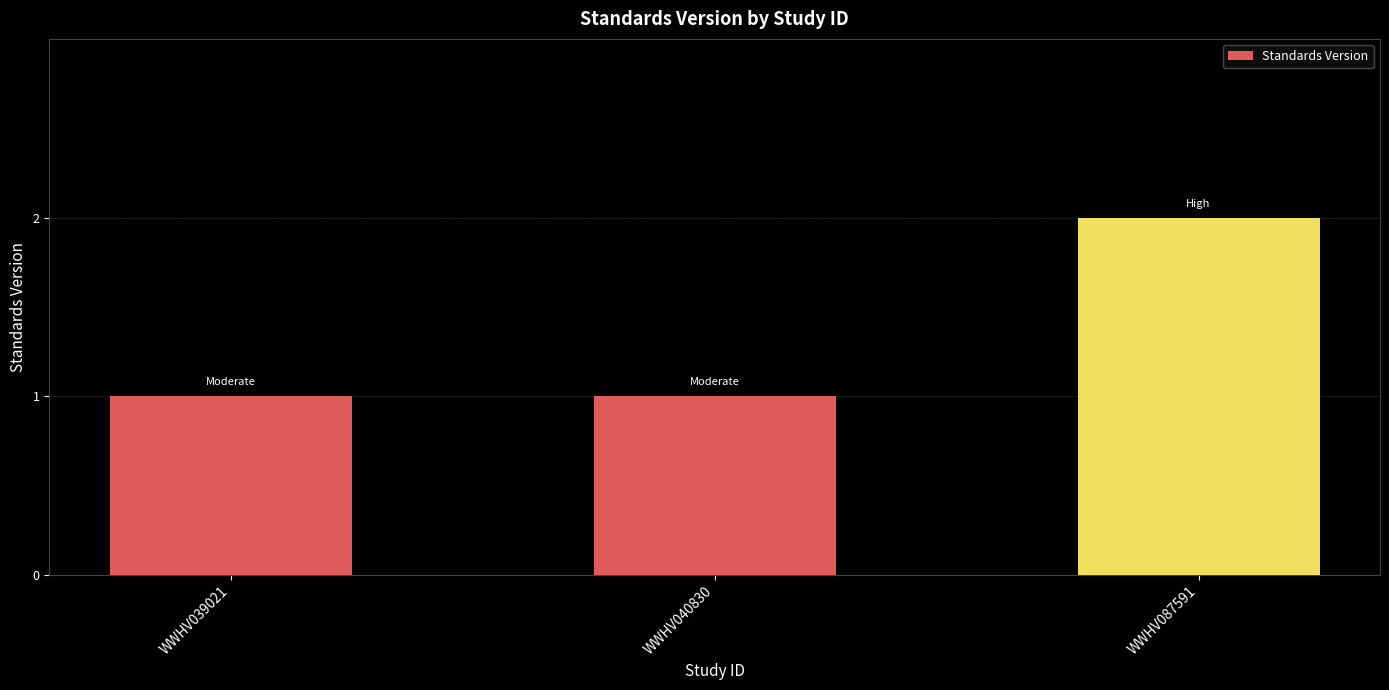

What is the minimum value shown in the chart?

1